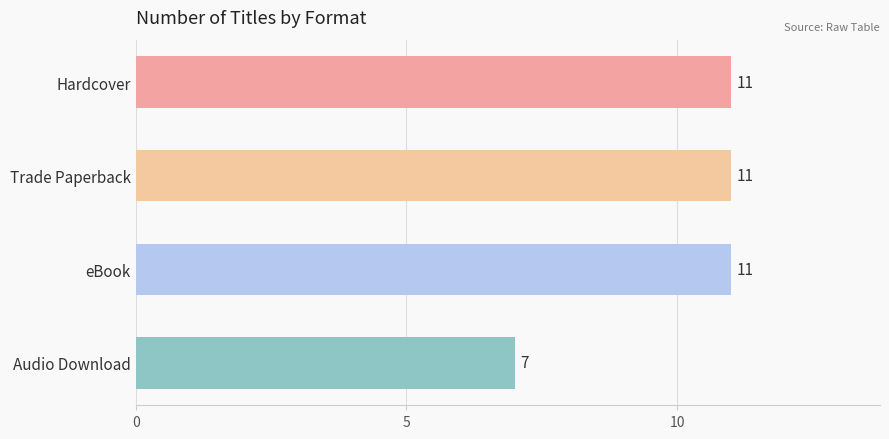

What position from the bottom is Hardcover?

4